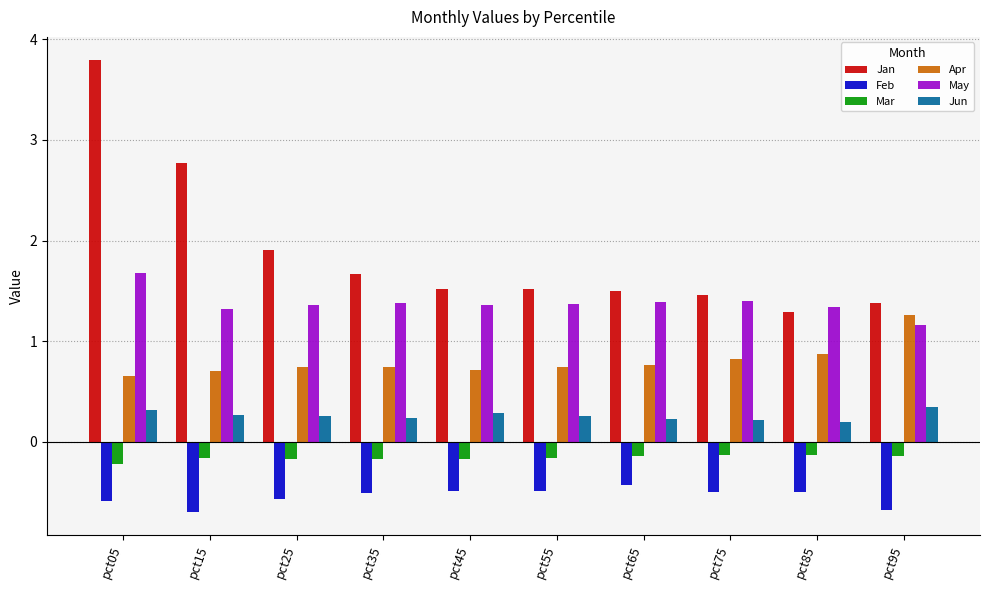

True or false: Feb has a value of -1.1 at pct95.

False